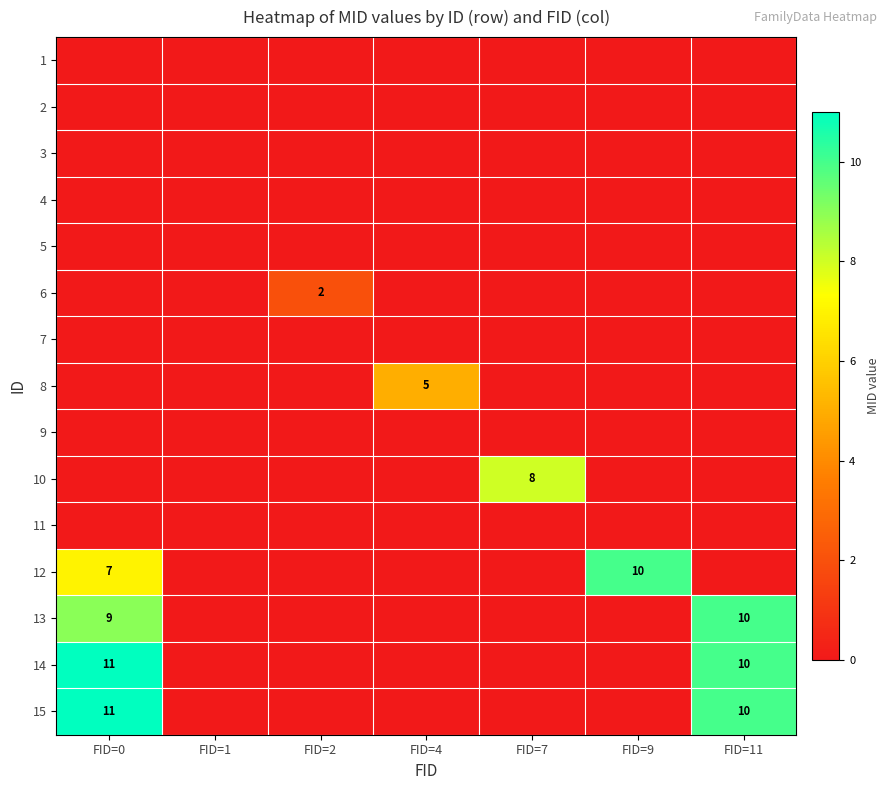

How many series are shown in this chart?

15